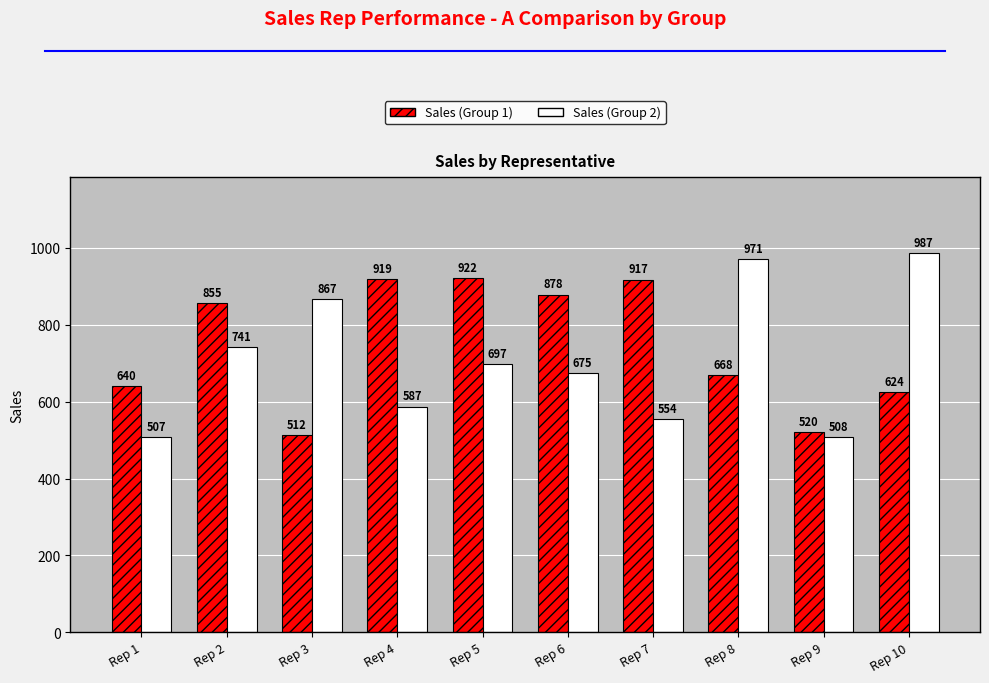

How many values in the Sales (Group 2) series are below 697?

5